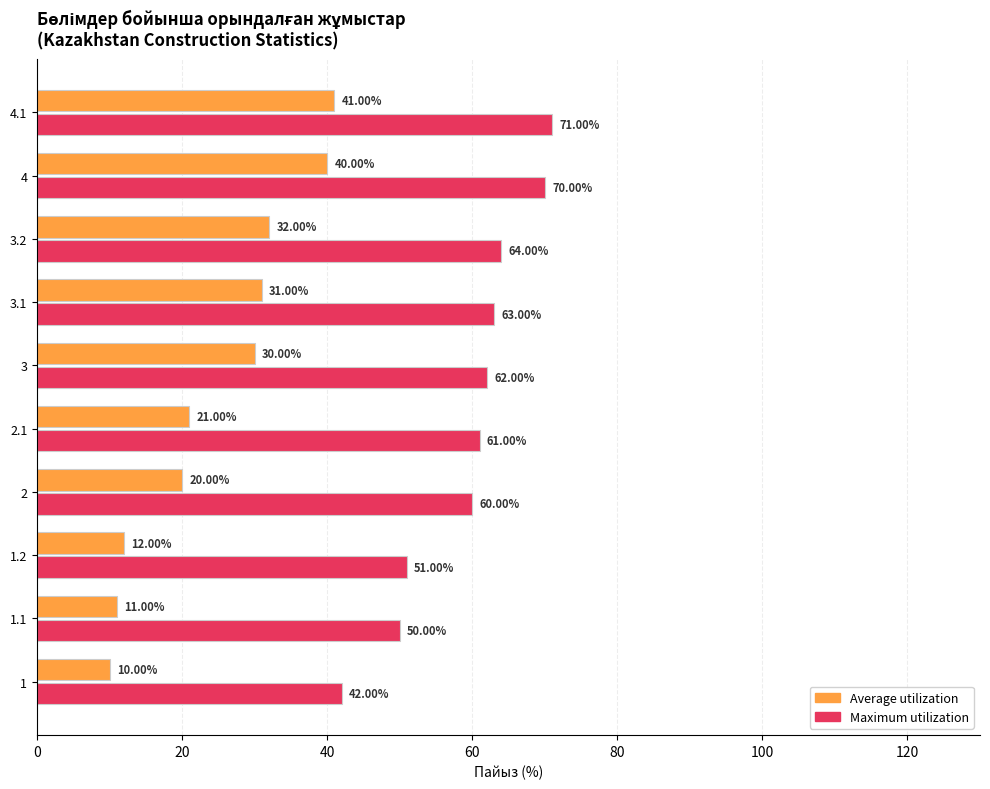

Which series changed the most between 2.1 and 3.1?

Average utilization